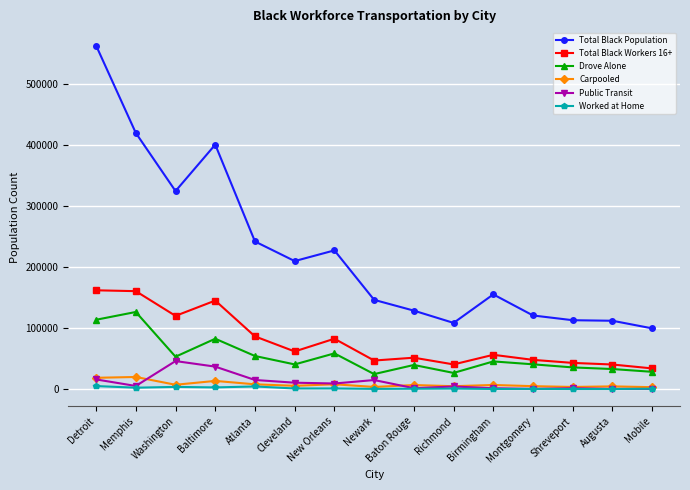

The Total Black Population series shows 43328 at Baton Rouge. True or false?

False